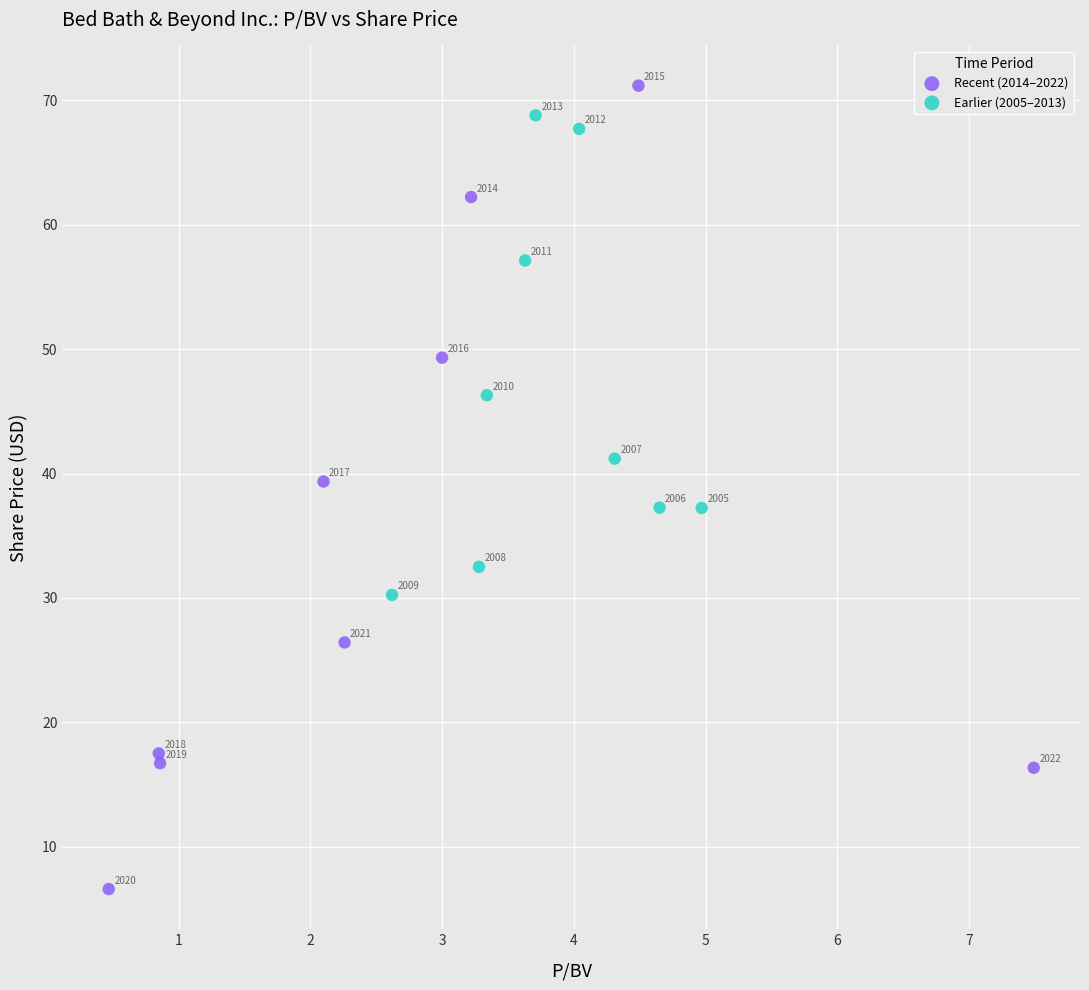

What are all the series names shown in the legend?

Recent (2014–2022), Earlier (2005–2013)